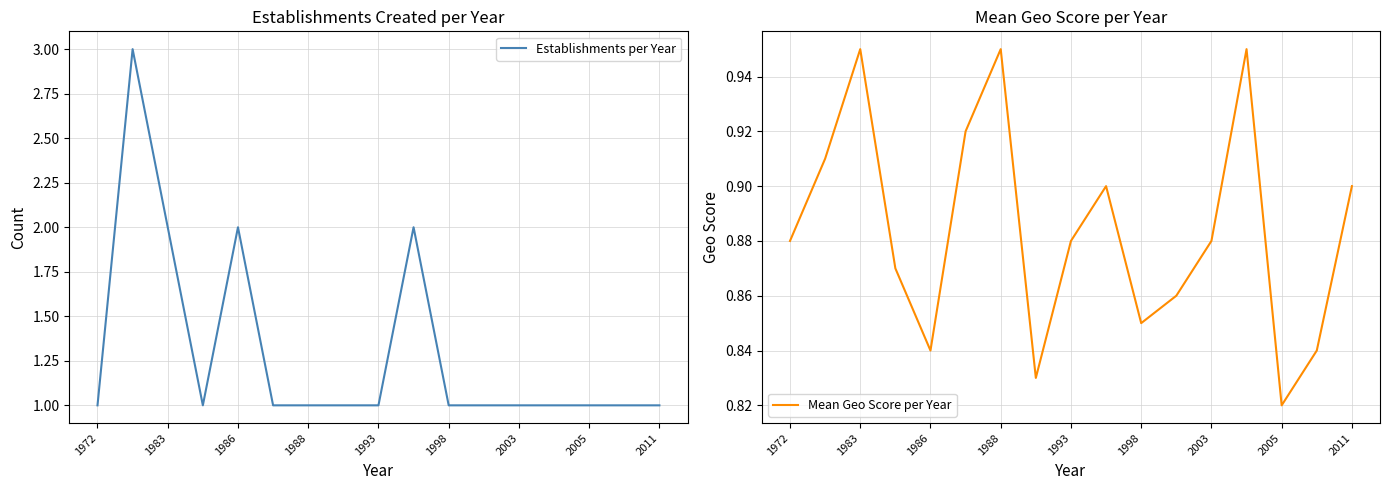

What is the maximum value for Establishments per Year?

3